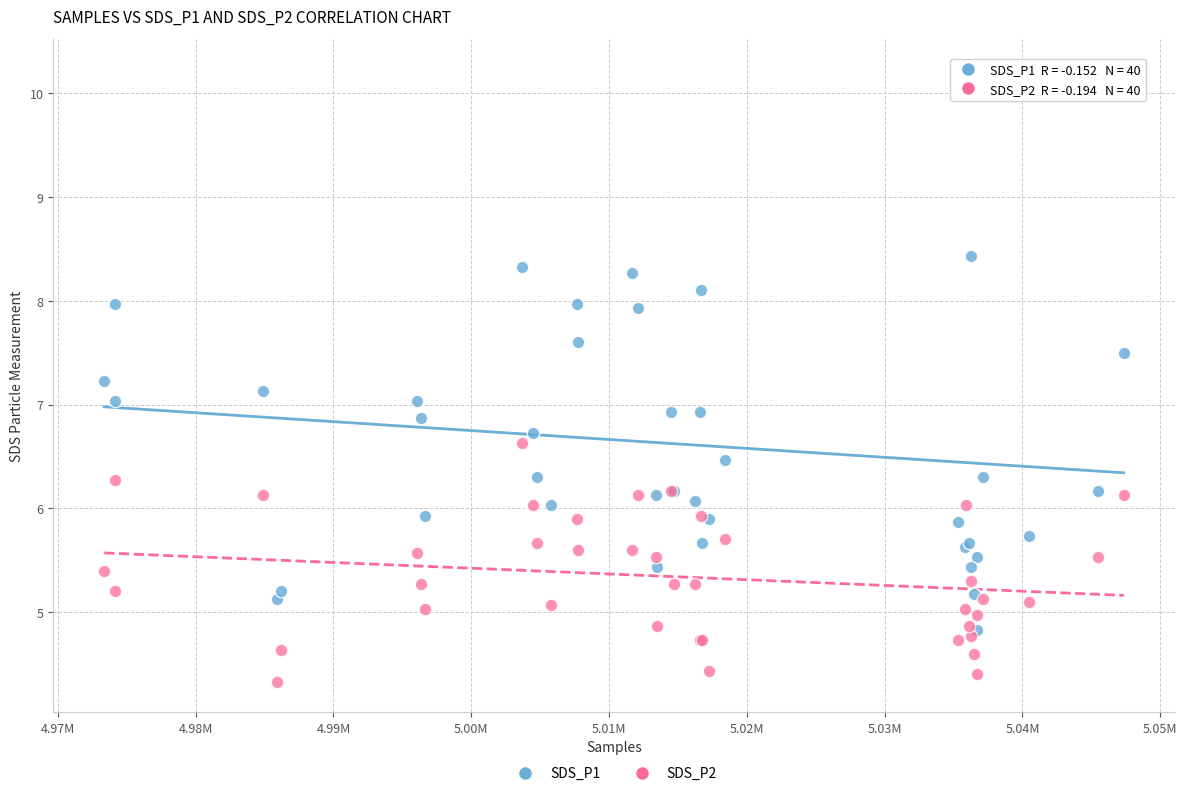

Which series has the largest Y range (max minus min)?

SDS_P1